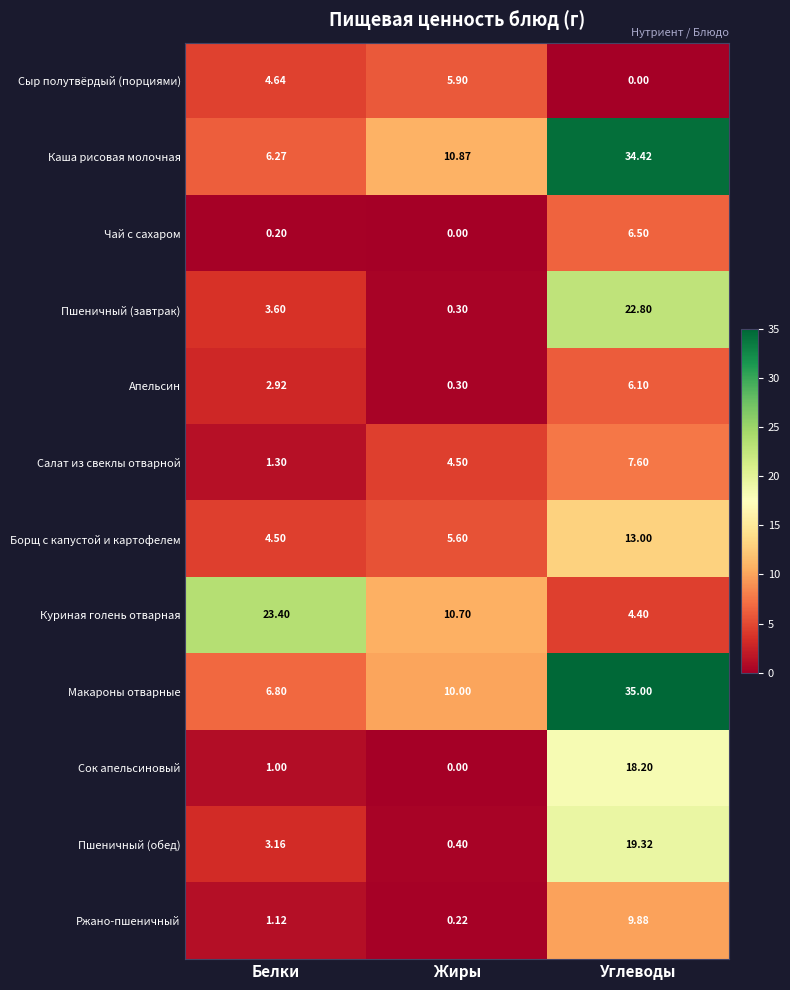

Which series has the largest range (max minus min)?

Макароны отварные